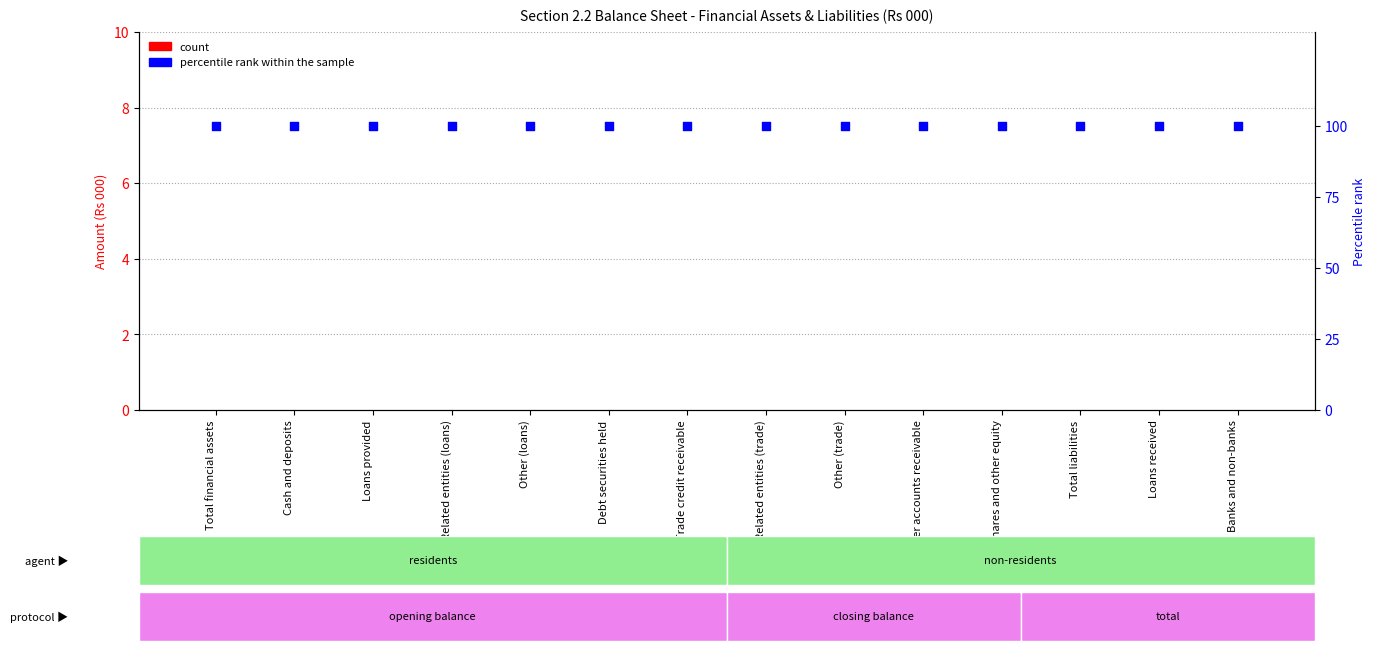

Is the value of count at Total financial assets greater than the value of percentile rank within the sample at Loans provided?

No